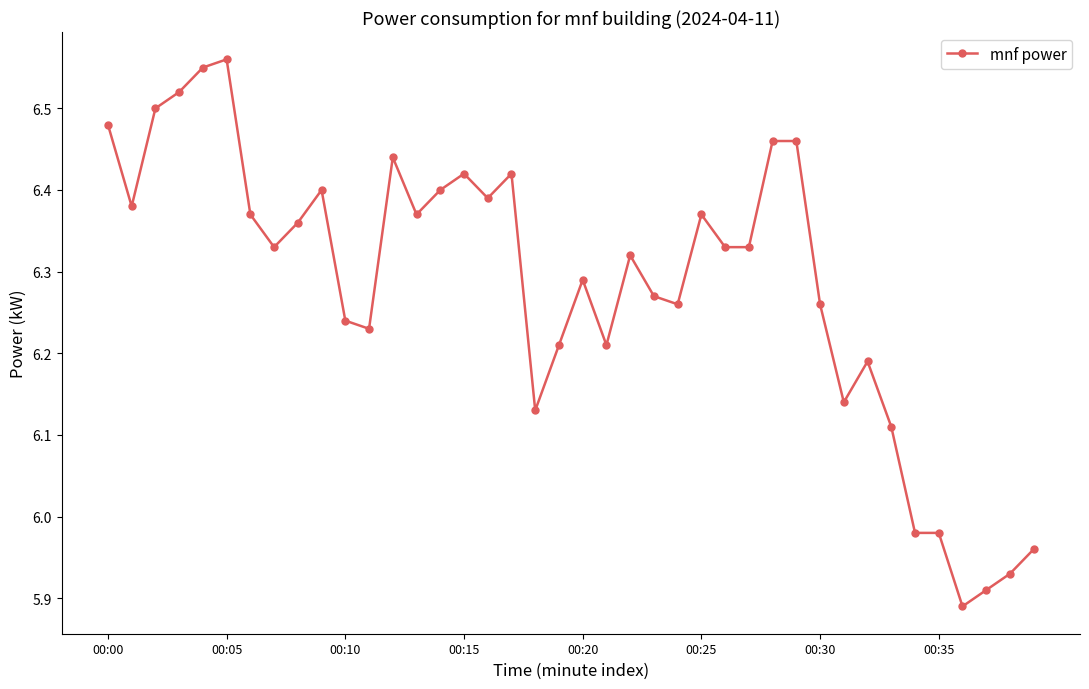

What is the difference between the maximum and minimum values?

0.7